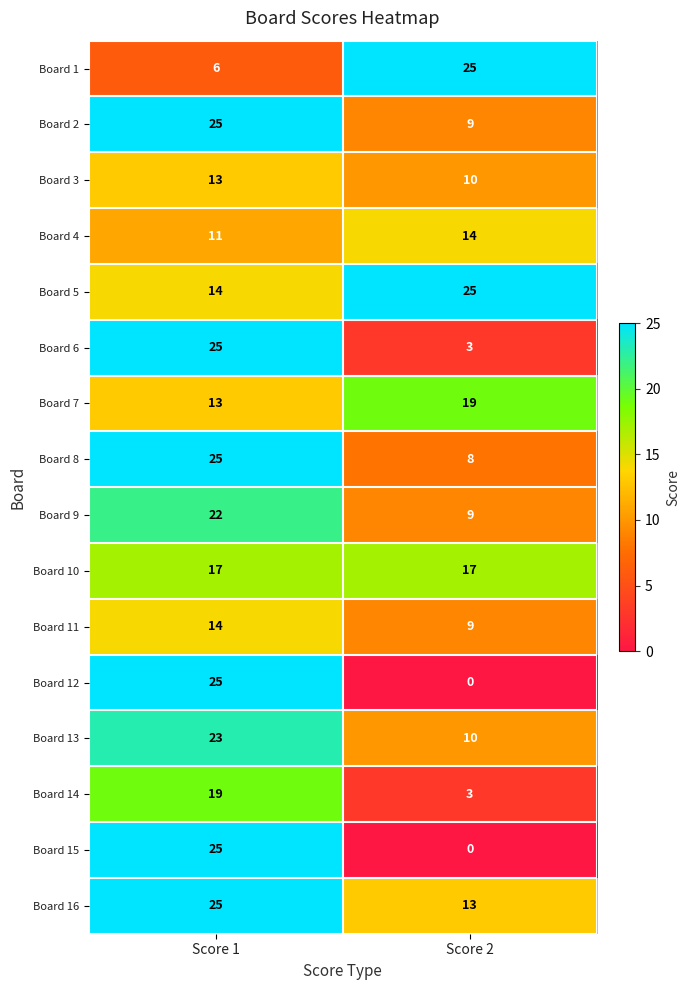

At which category does the chart reach its minimum across all series?

Score 2